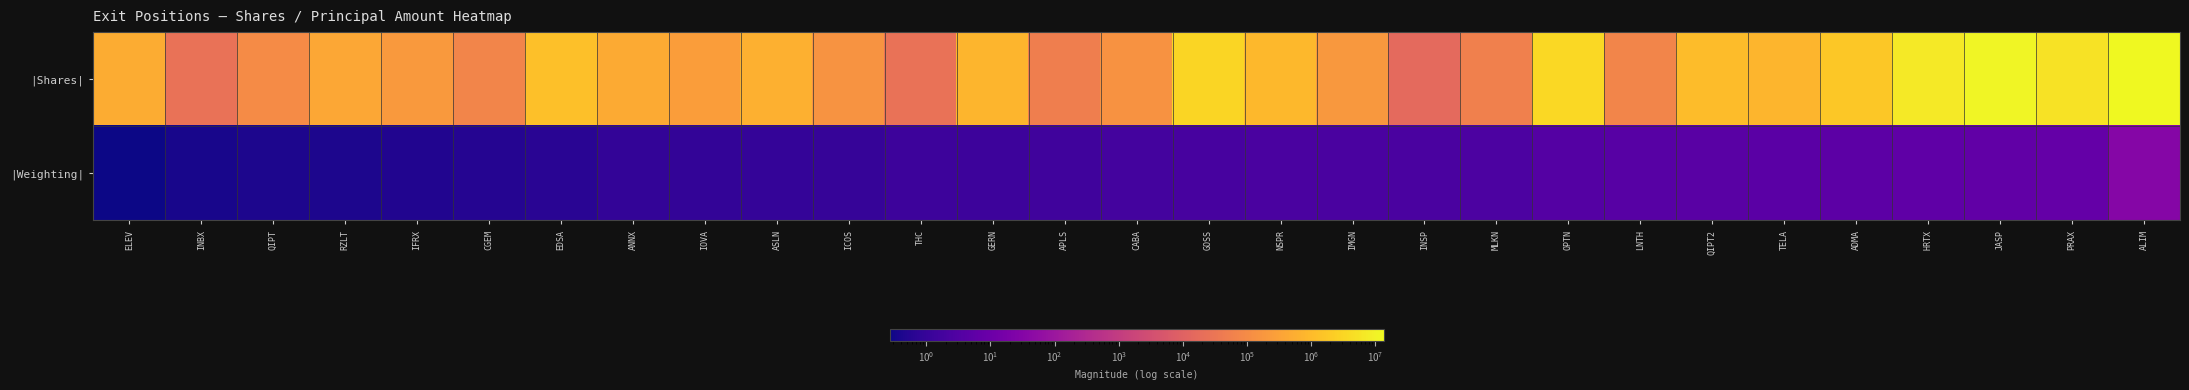

Rank the series by their average value, from highest to lowest.

|Shares|, |Weighting|